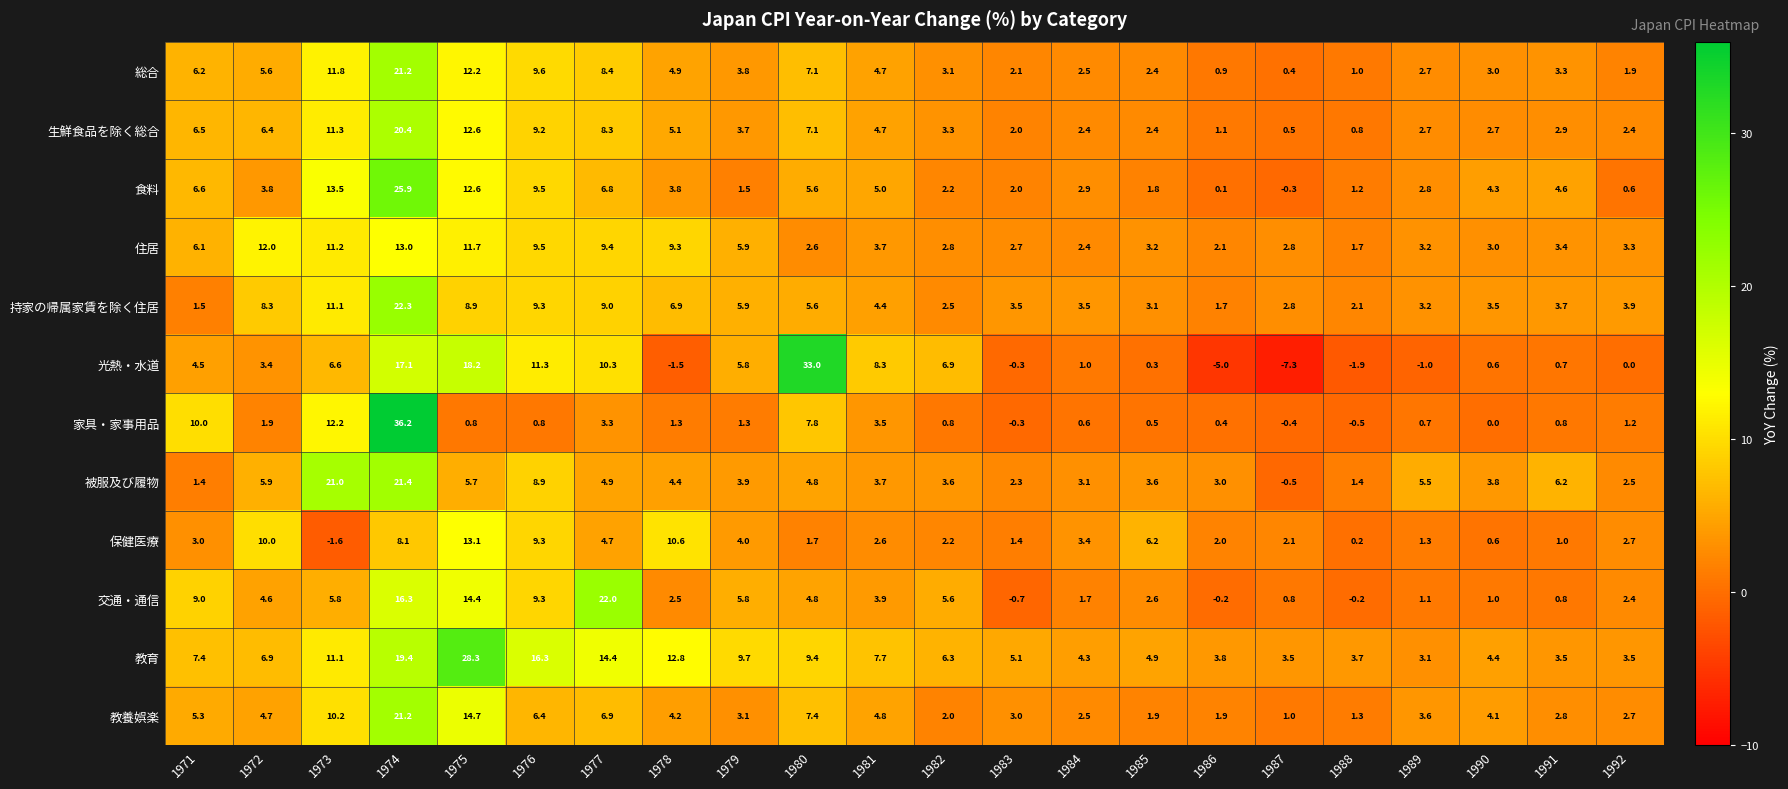

What is the highest value of the 保健医療 series?

13.1